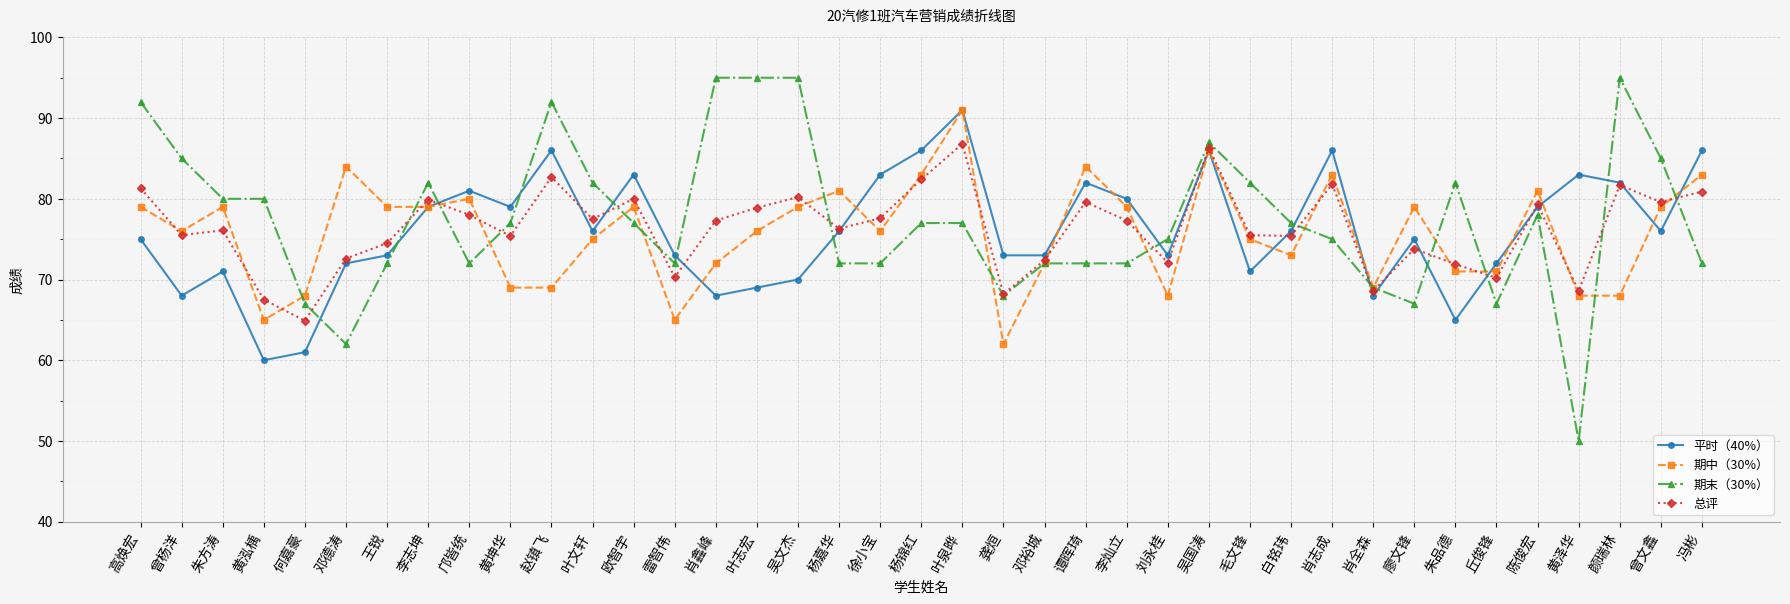

The value of 平时（40%） at 廖文锋 is 75.0. True or false?

True